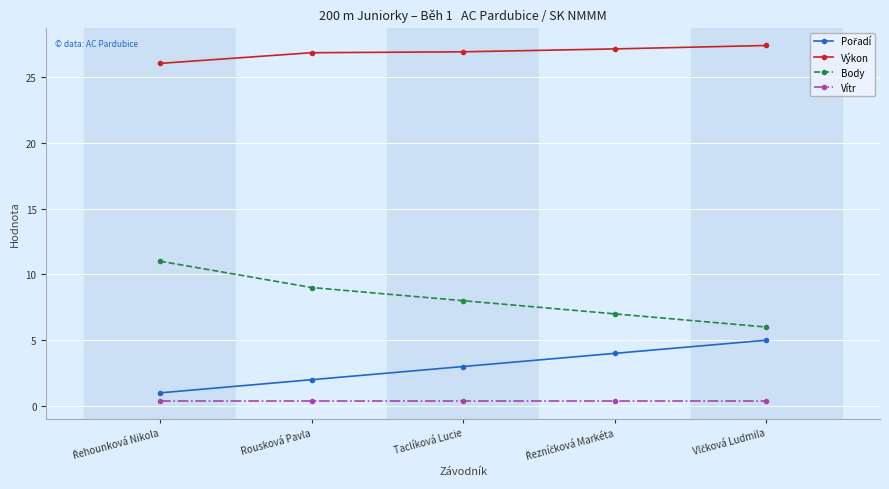

What is the minimum value for Body?

6.0